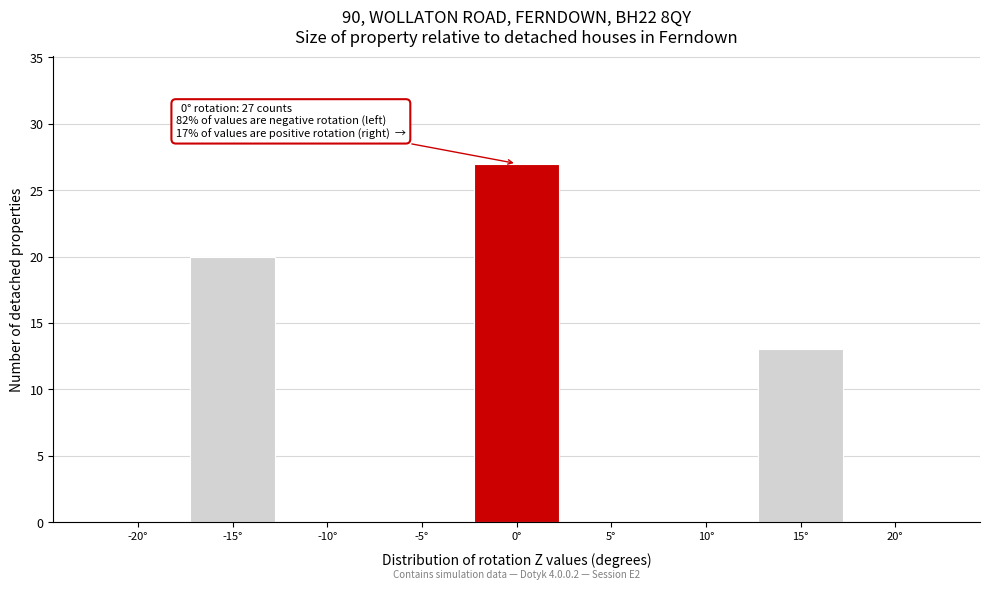

Over which range of the x-axis is the bar tallest?

-2.5 to 2.5